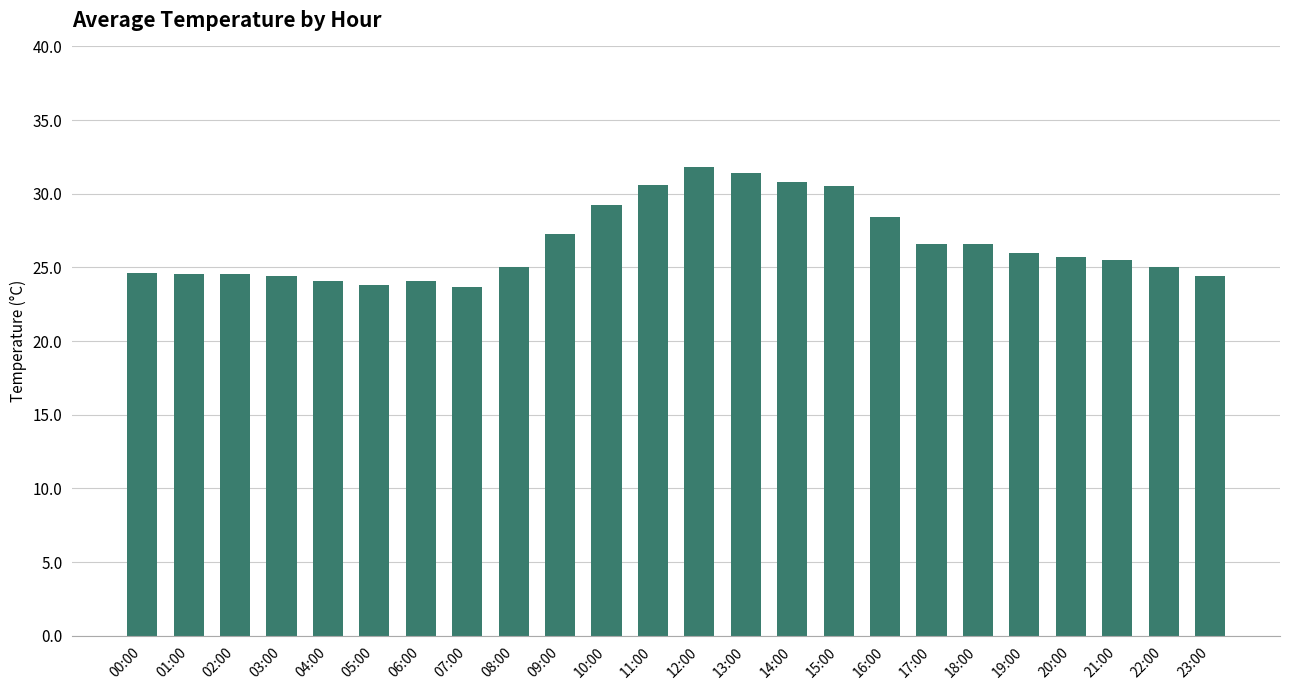

What is the label of the 5th bar from the right?

19:00